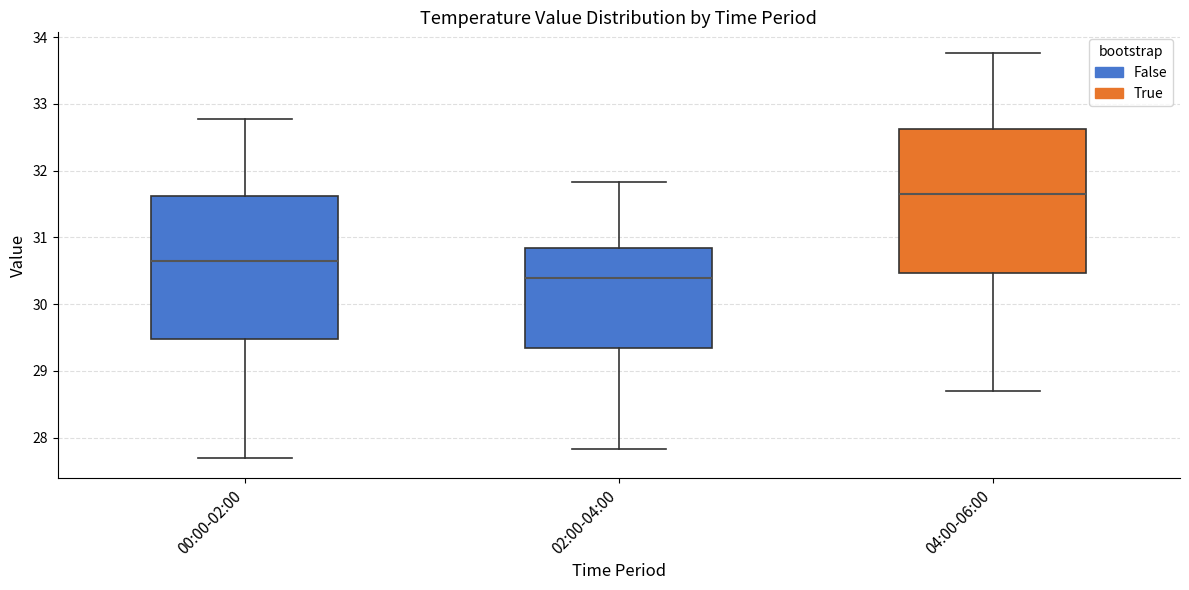

Reading left to right, transcribe this box plot: for each box, give where its median line is, the range the box spans, and where its two whiskers end, as read against the y-axis. The values are not printed on the chart, so give them approximately, as read against the axis.

00:00-02:00: median 30.7, box 29.5 to 31.6, whiskers 27.7 to 32.8
02:00-04:00: median 30.4, box 29.3 to 30.8, whiskers 27.8 to 31.8
04:00-06:00: median 31.7, box 30.5 to 32.6, whiskers 28.7 to 33.8